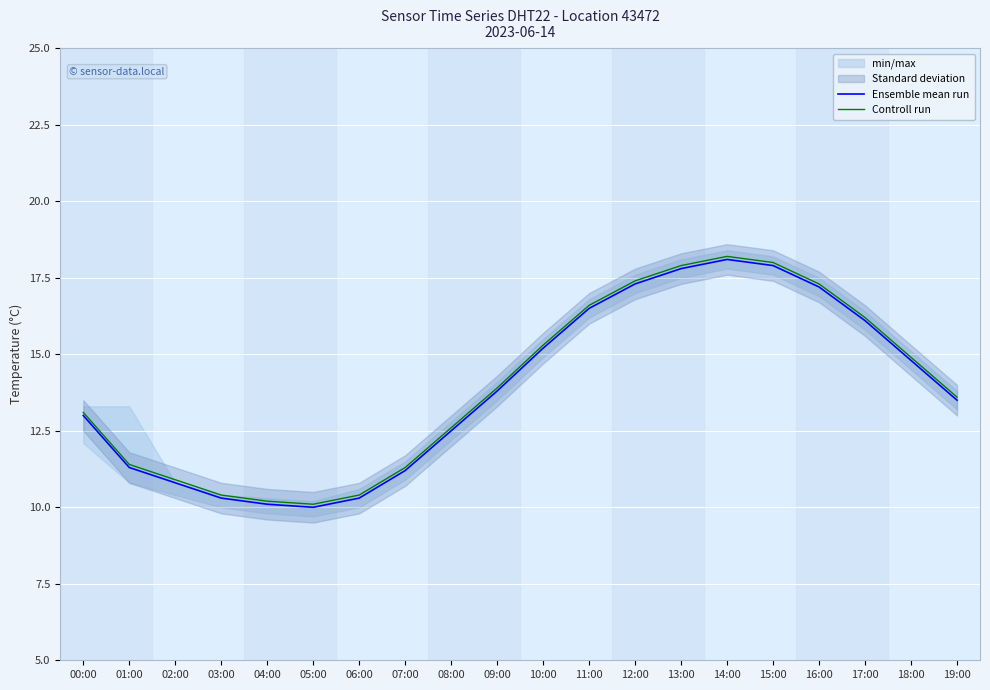

Reading left to right, transcribe all the data shown in this chart.

Ensemble mean run: 13.0	11.3	10.8	10.3	10.1	10.0	10.3	11.2	12.5	13.8	15.2	16.5	17.3	17.8	18.1	17.9	17.2	16.1	14.8	13.5
Controll run: 13.1	11.4	10.9	10.4	10.2	10.1	10.4	11.3	12.6	13.9	15.3	16.6	17.4	17.9	18.2	18.0	17.3	16.2	14.9	13.6